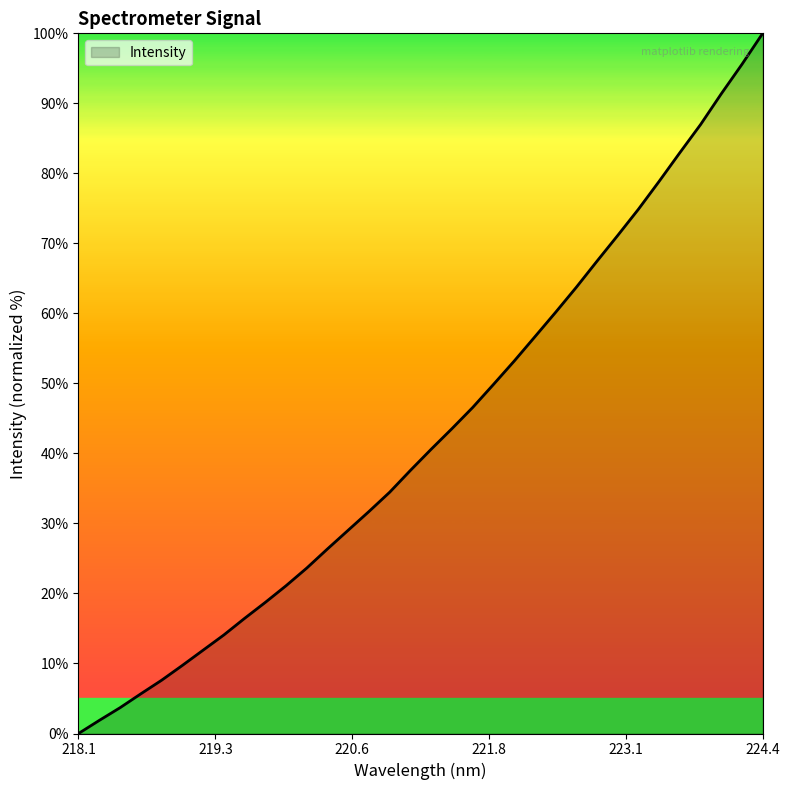

What is the greatest value displayed?

100.0